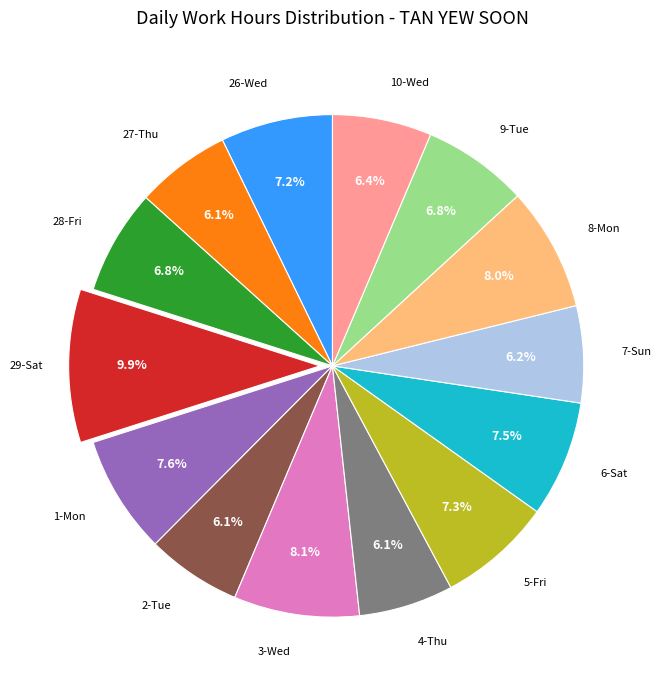

Is it true that 7-Sun is 6% of the pie?

True